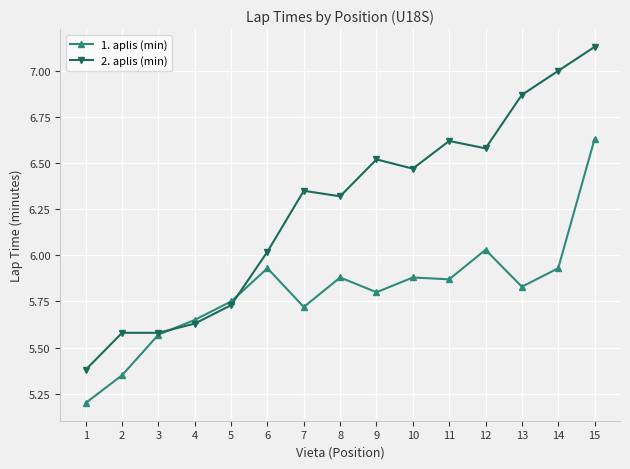

What is the minimum value shown in the chart?

5.2